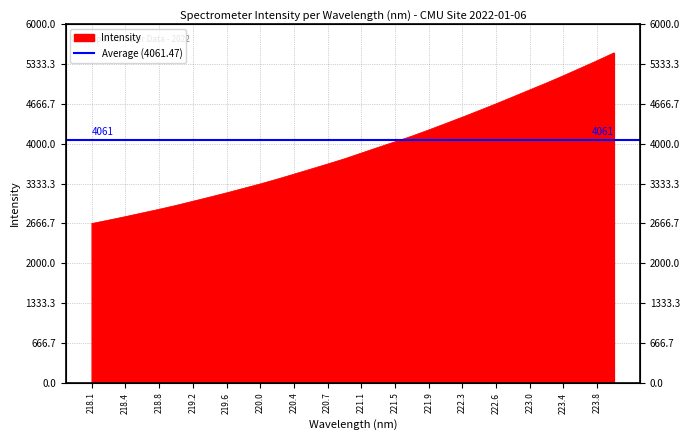

What is the difference between the values at 223.4 and 221.9?

907.7